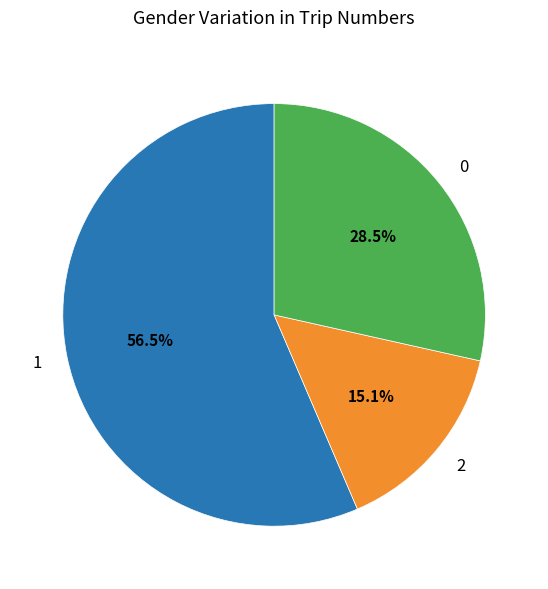

What portion of the pie excludes 2?

84.9%